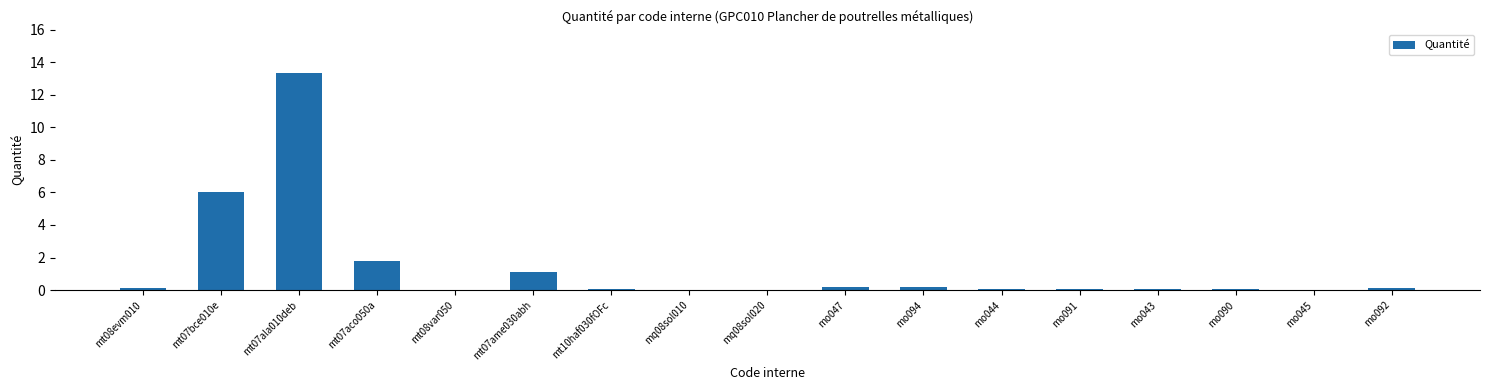

Is it true that the value at mo045 is 0.0?

True